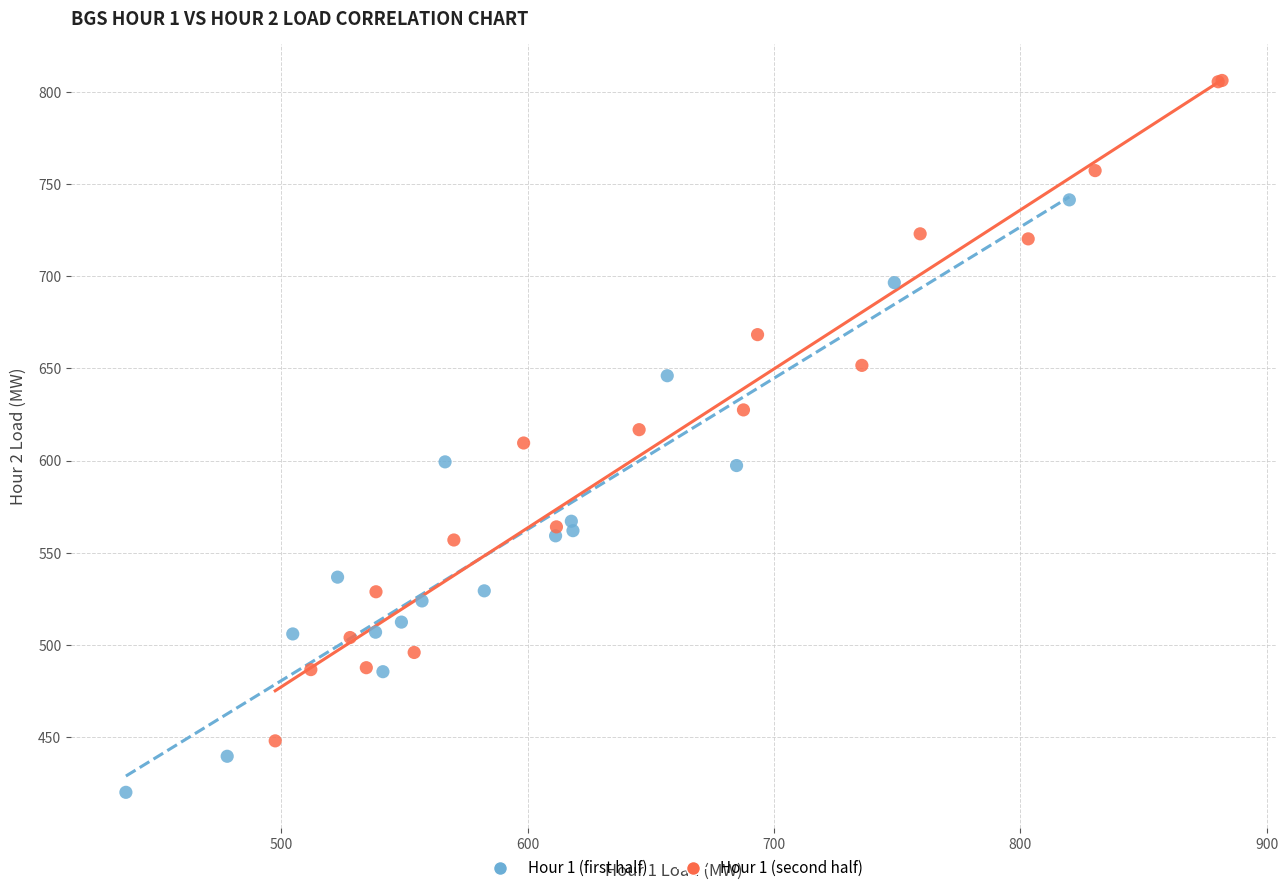

Which series contains the lowest Y value?

Hour 1 (first half)